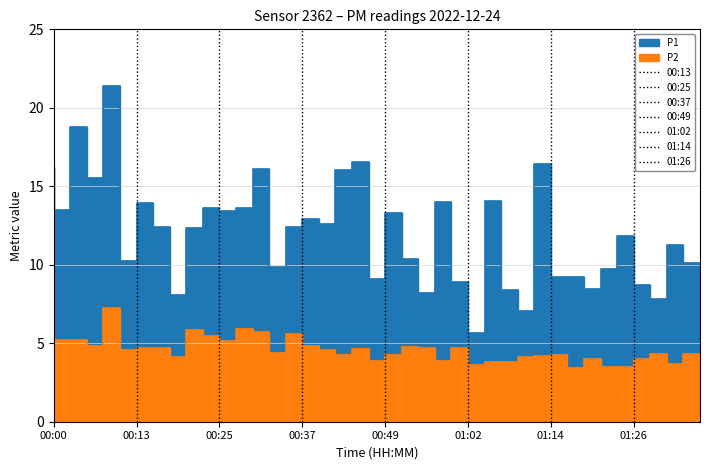

How many interior local valleys does the P2 series have?

11